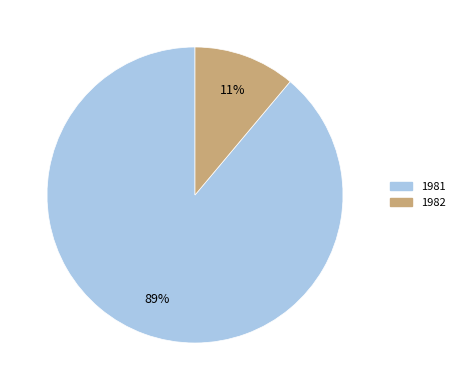

What is the largest slice in the pie chart?

1981